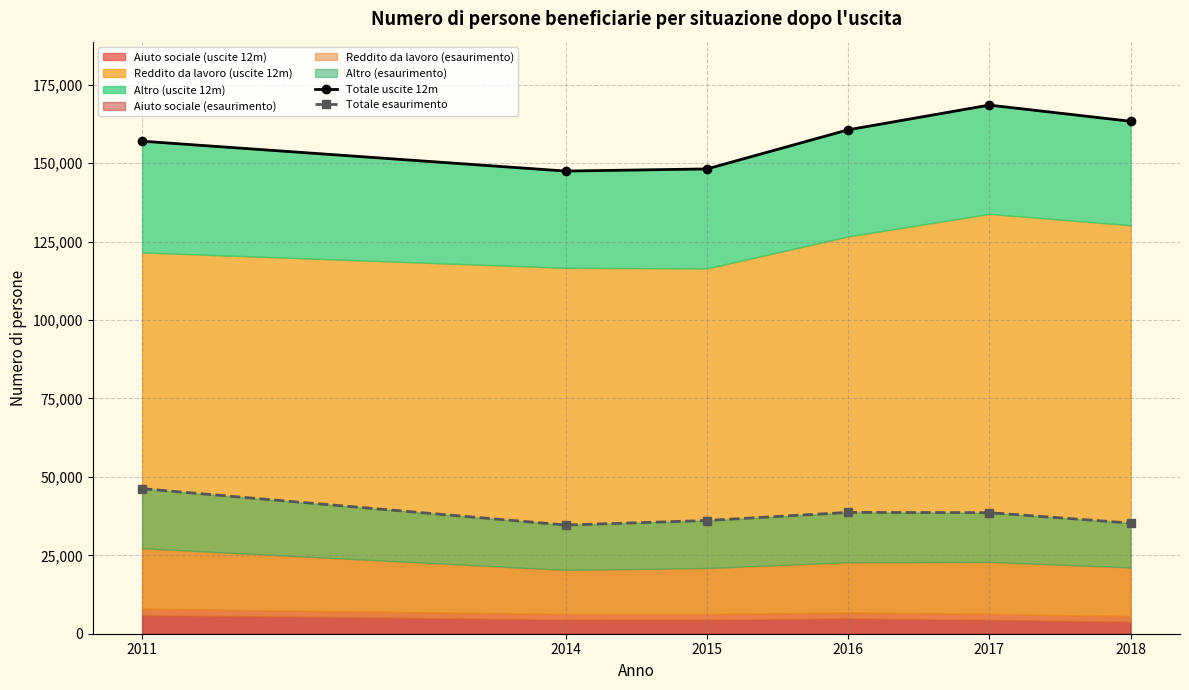

Read the Totale esaurimento value at 2011.

46251